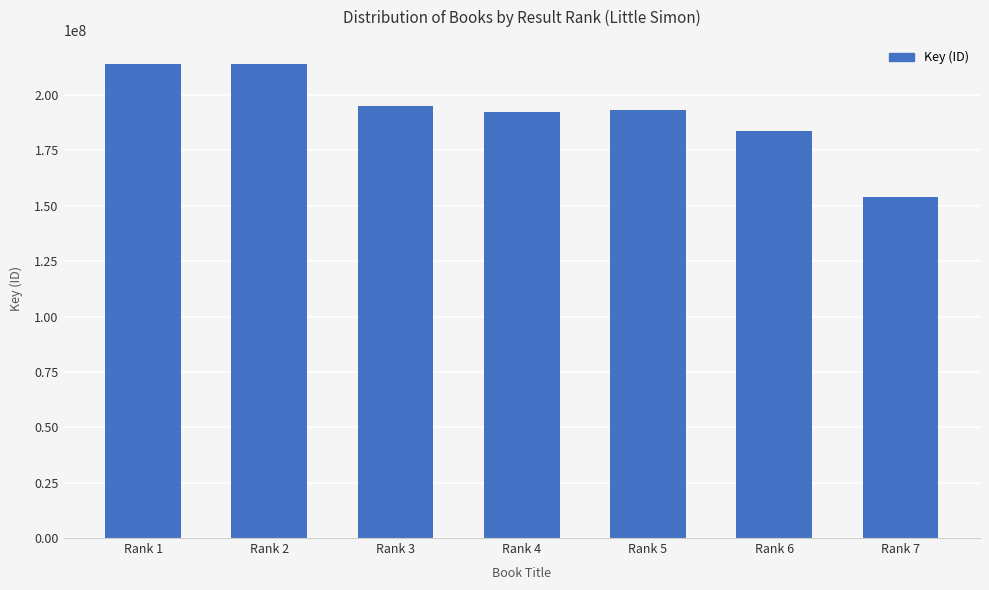

Does the chart contain stacked bars?

No